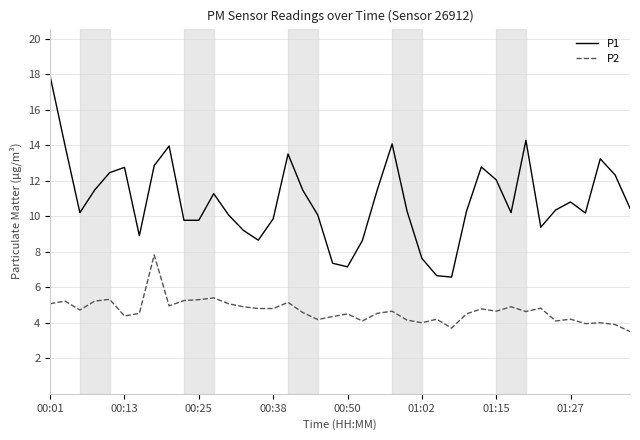

In P1, how many points are higher than both neighbors (excluding endpoints)?

9